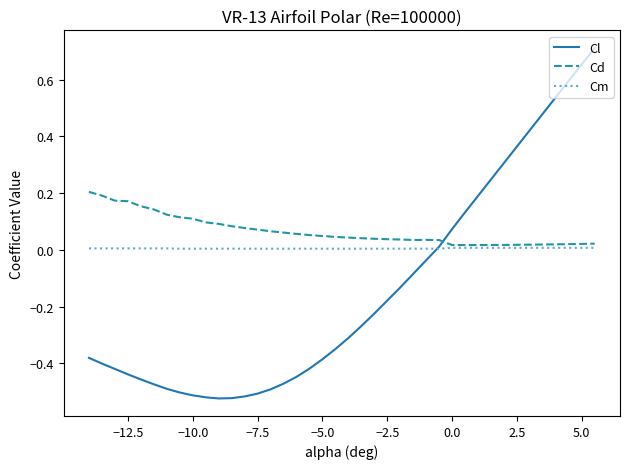

Which series has the largest total across all categories?

Cd